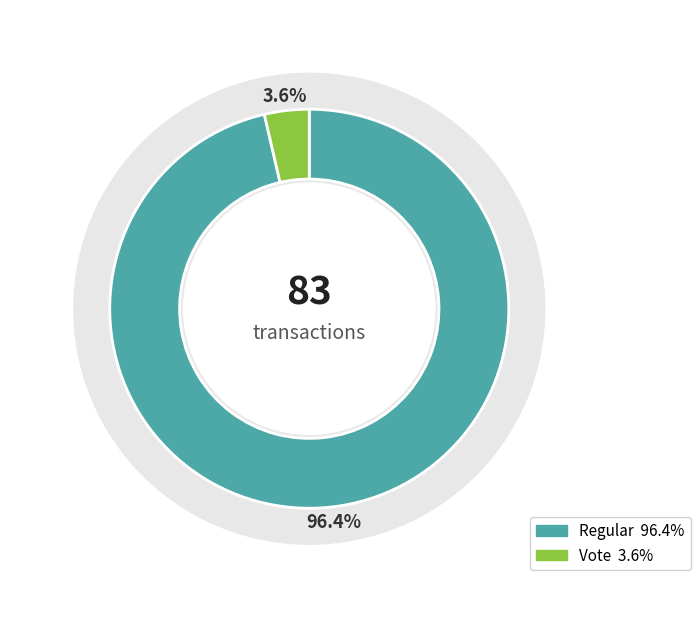

Which slice is the smallest?

Vote